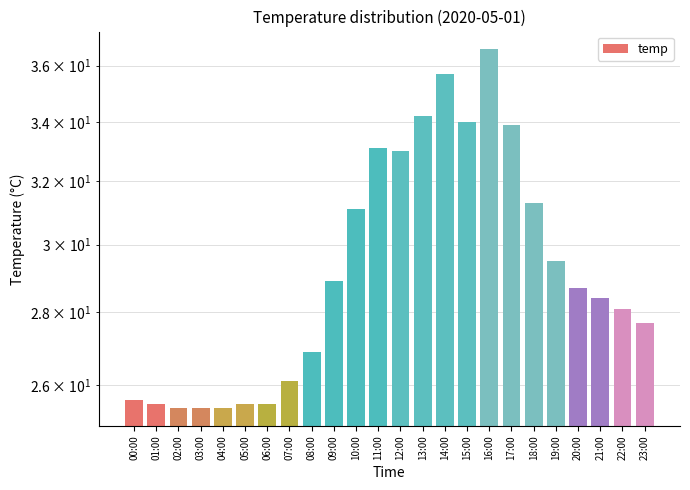

What is the change in value from 04:00 to 10:00?

+5.7